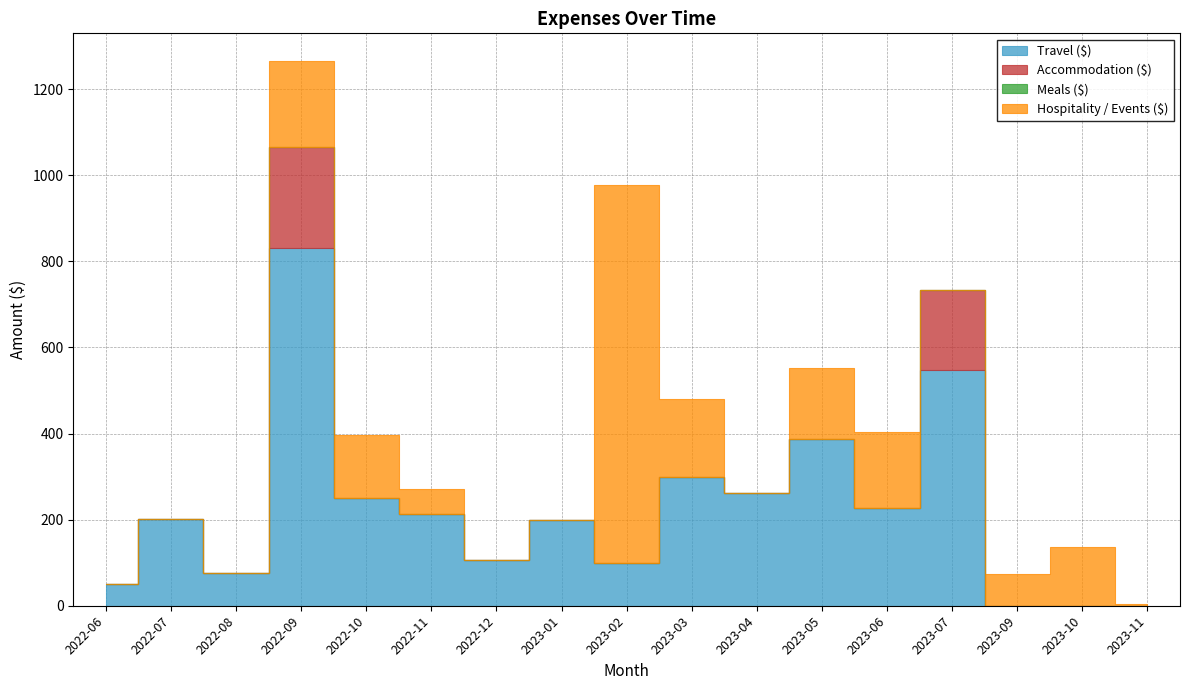

How many positive values does the Hospitality / Events ($) series have?

10